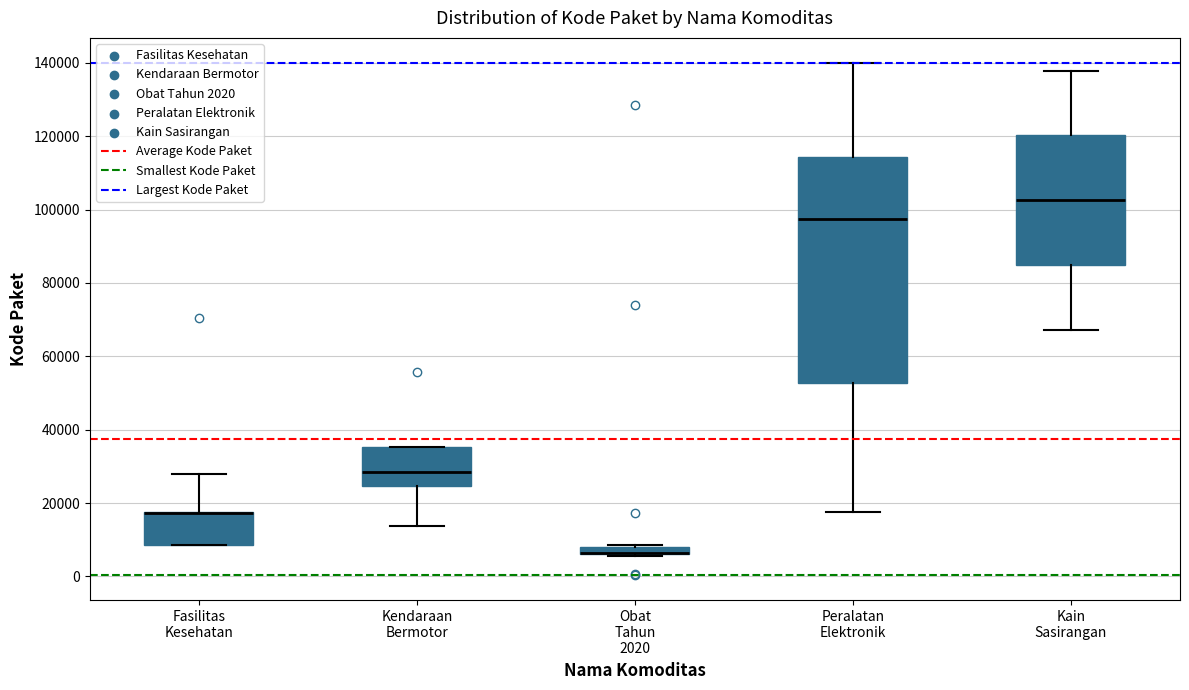

Where is the lower edge of the box for Fasilitas Kesehatan on the y-axis? The values are not printed on the chart, so give them approximately, as read against the axis.

8000